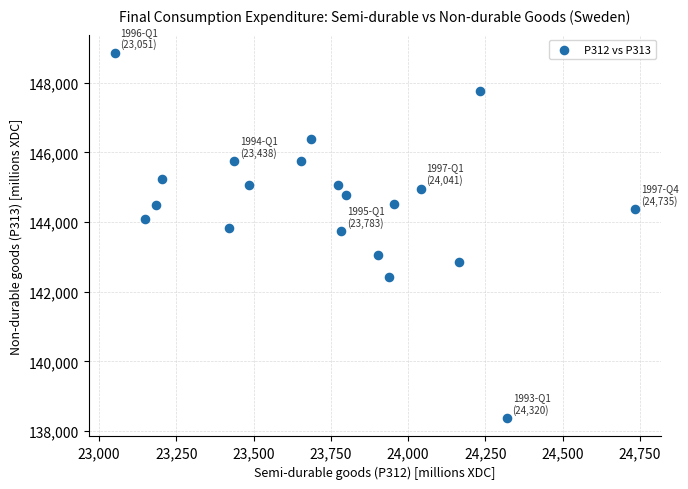

What is the range of X values (max minus min)?

1684